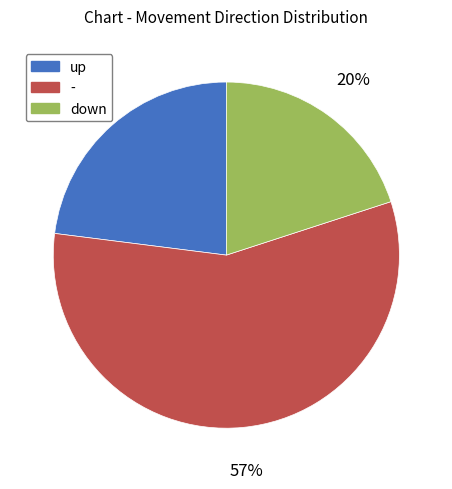

Which slice is the largest?

-